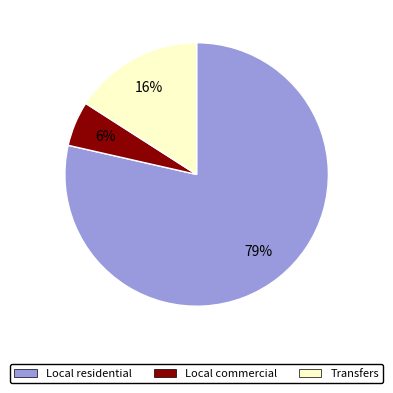

Which has a higher value, Local residential or Local commercial?

Local residential